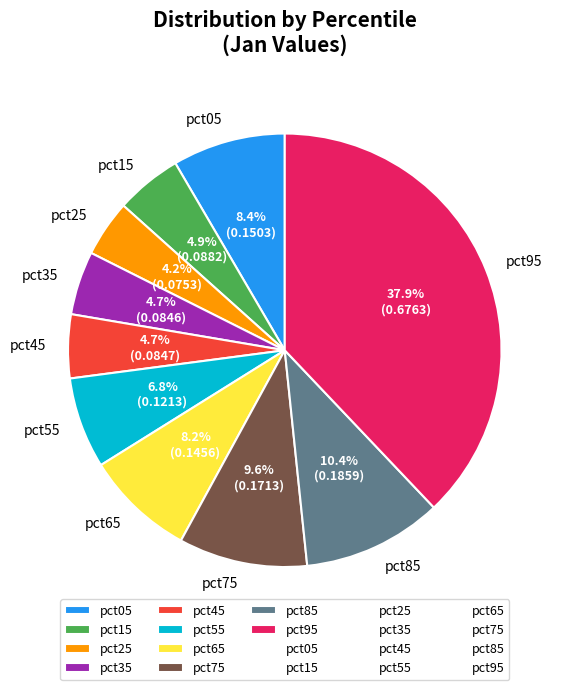

To the nearest percent, what percentage of the pie is pct55?

7%